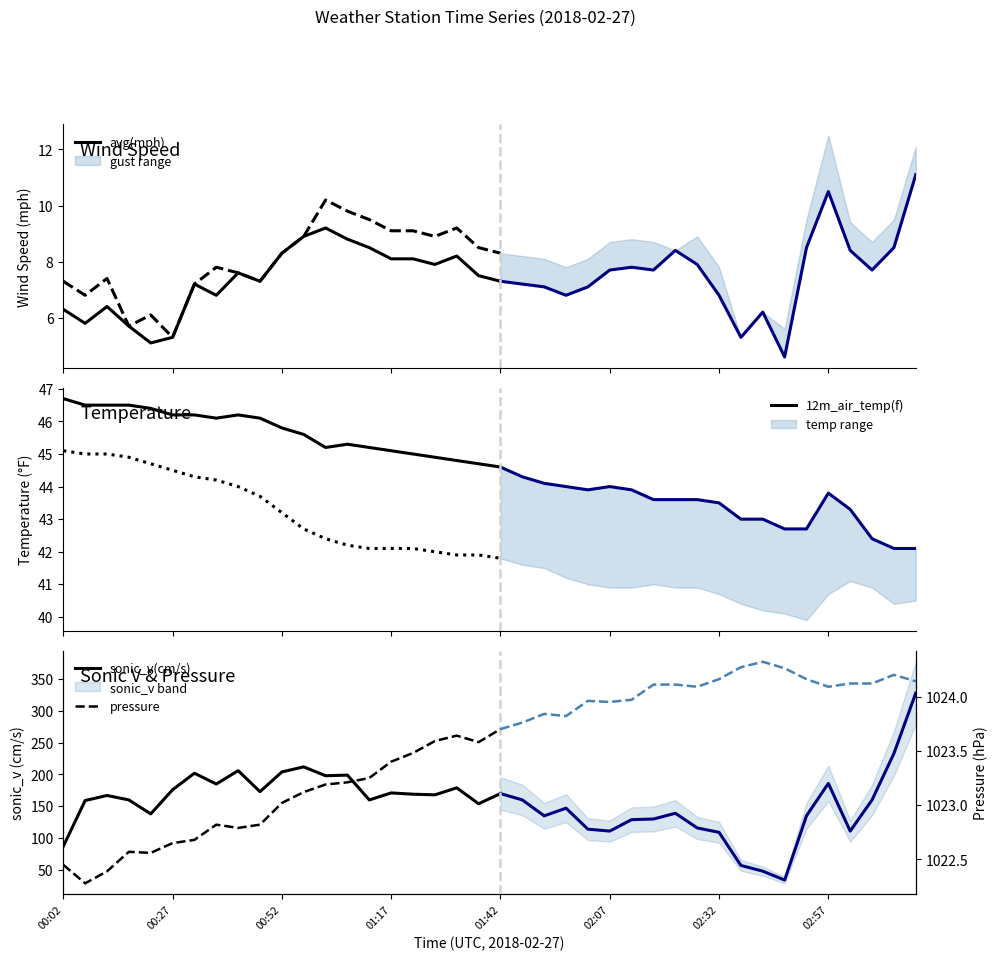

What is the highest value of the avg(mph) series?

9.2